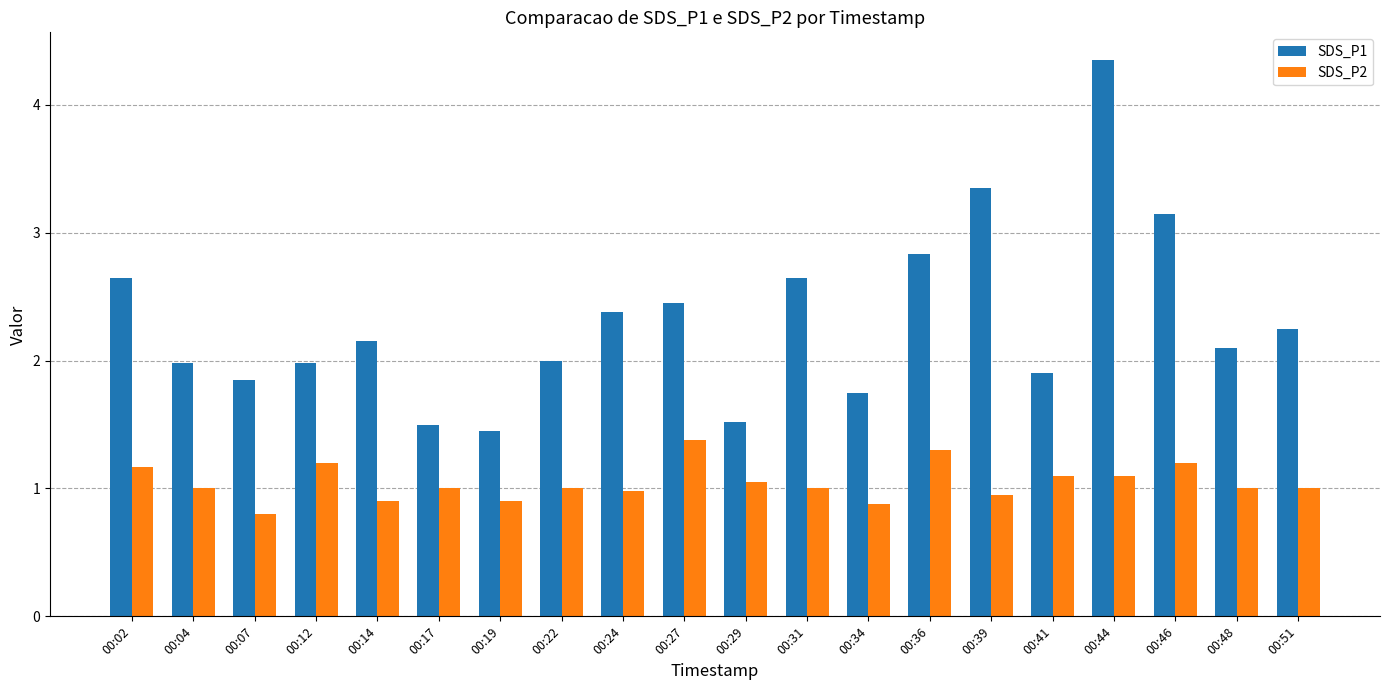

Is it true that SDS_P1 equals 2.0 at 00:12?

True